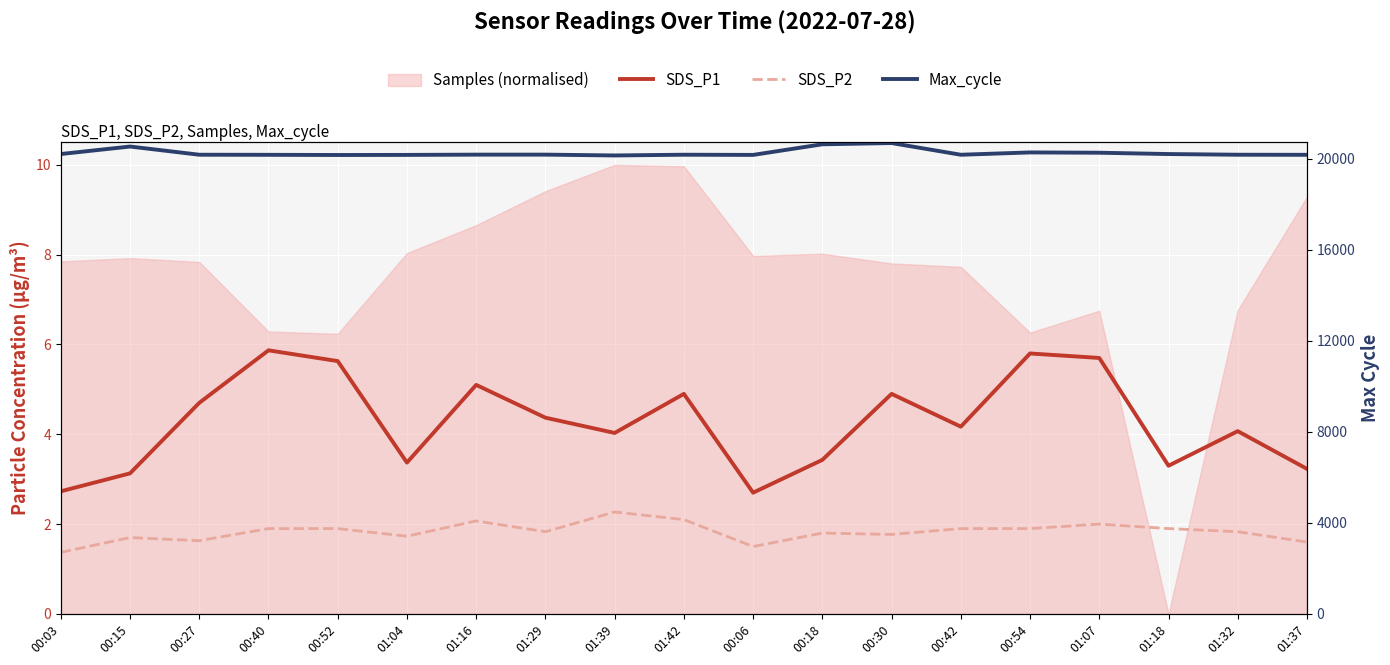

What is the total value across all series at 01:32?

20179.9